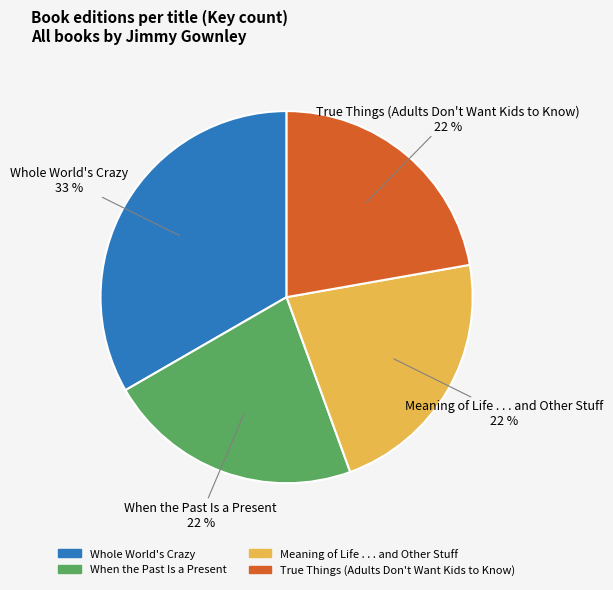

Is it true that Meaning of Life . . . and Other Stuff is 22% of the pie?

True